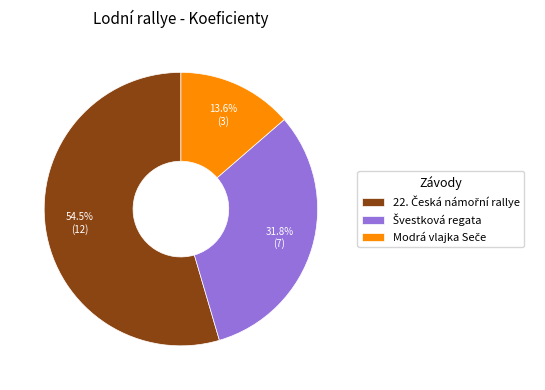

Is there a majority slice in this chart?

Yes